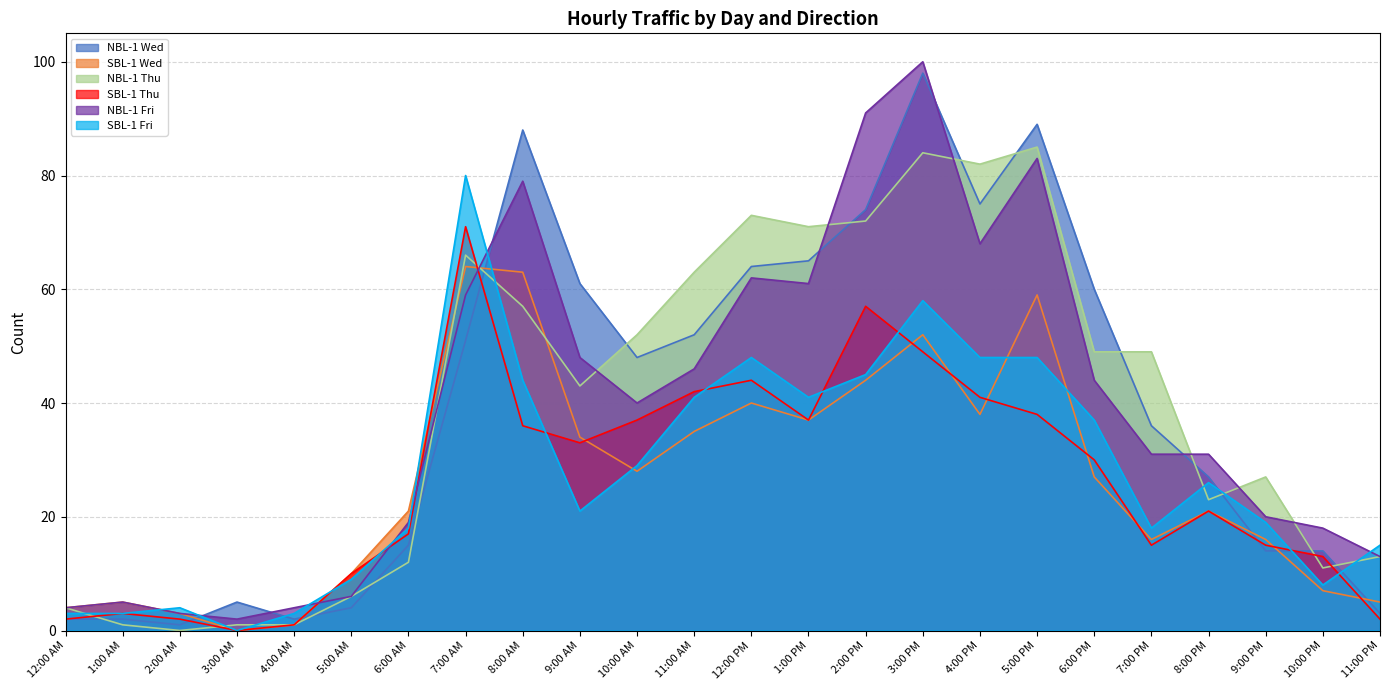

Which has a higher value, 9:00 AM or 3:00 AM?

9:00 AM